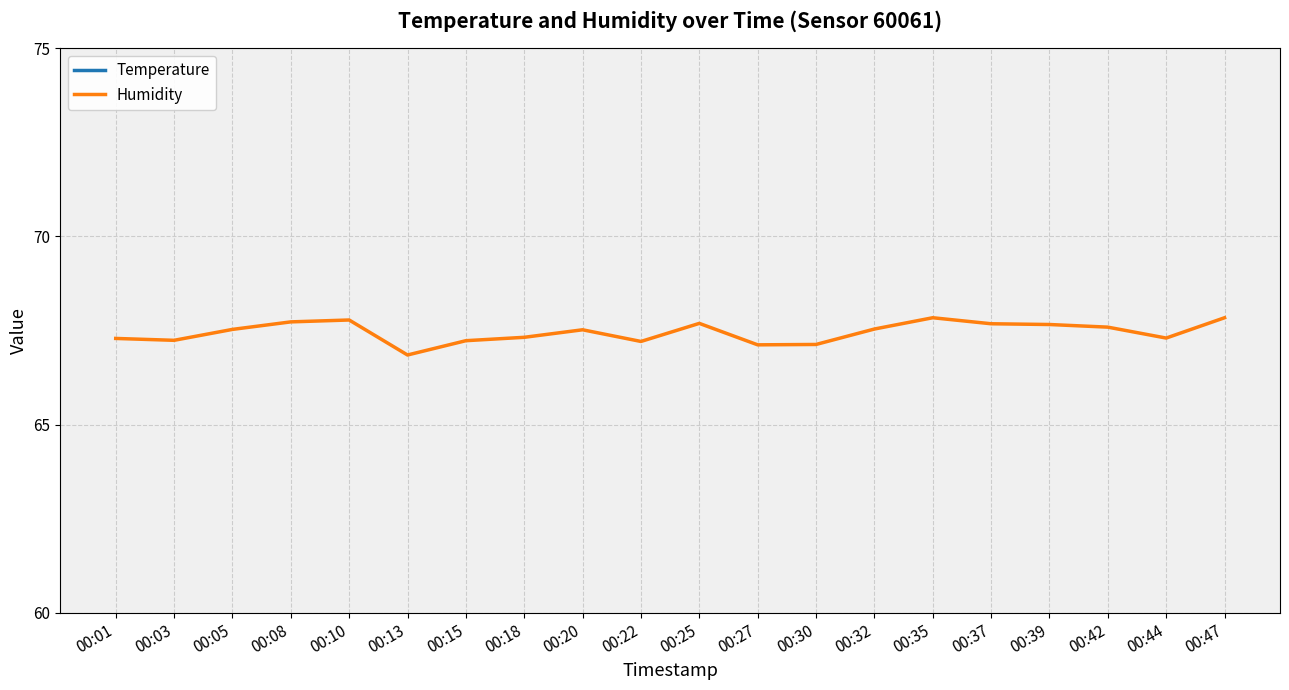

What is the minimum value shown in the chart?

10.8